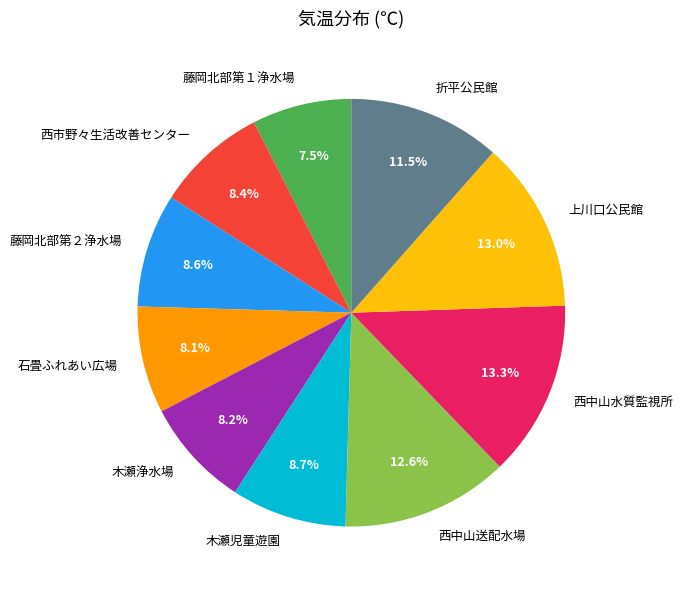

Between 上川口公民館 and 藤岡北部第１浄水場, which is larger?

上川口公民館